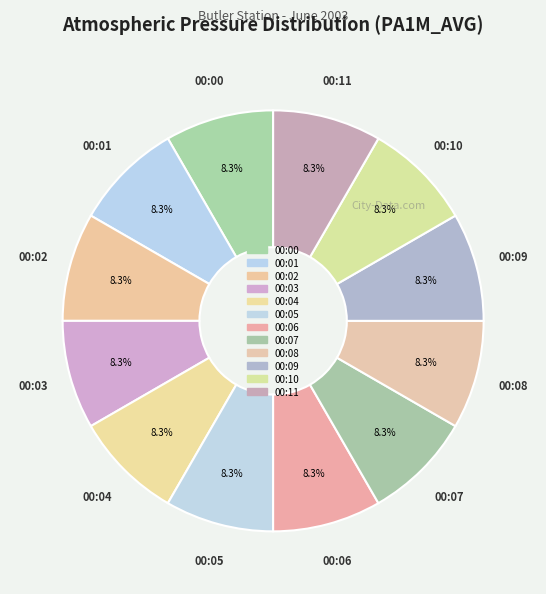

Rank the categories by value from highest to lowest.

00:00, 00:01, 00:07, 00:02, 00:08, 00:09, 00:06, 00:05, 00:03, 00:04, 00:10, 00:11